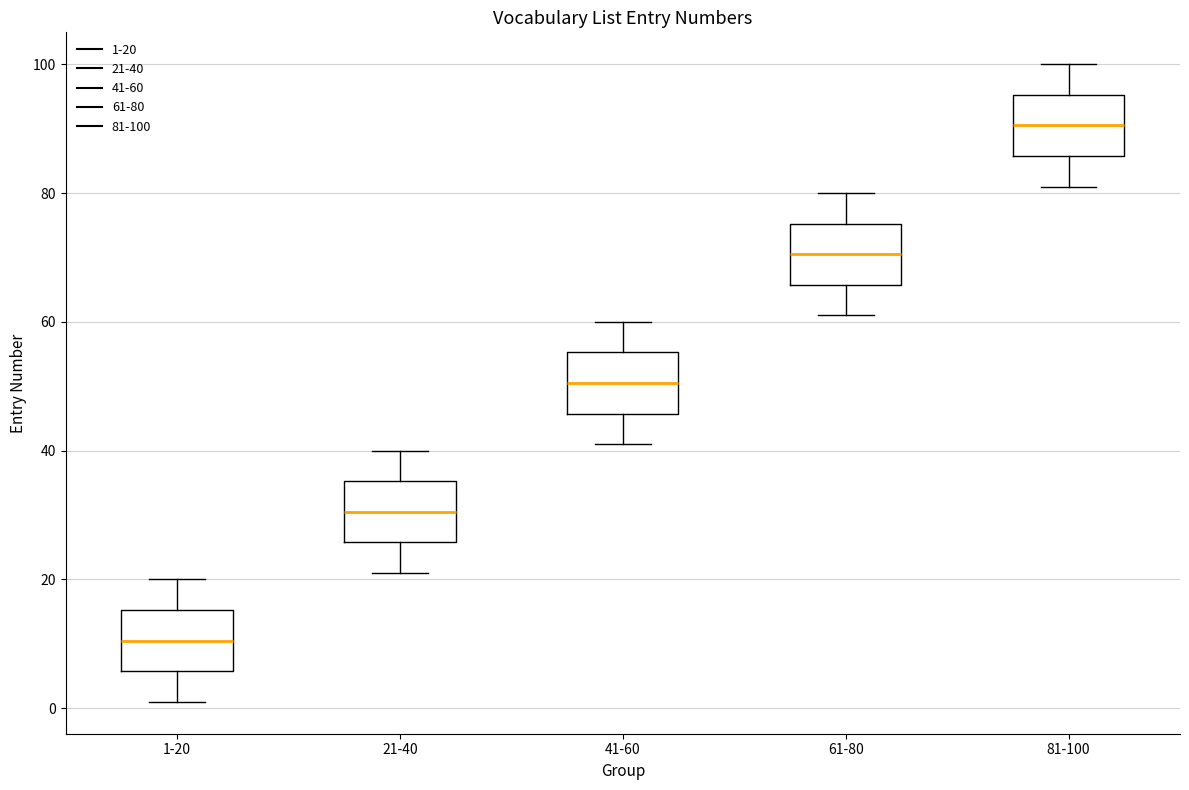

Reading left to right, read every box against the y-axis: the position of its median line, the range the box covers, and the ends of its whiskers. The values are not printed on the chart, so give them approximately, as read against the axis.

1-20: median 10, box 6 to 16, whiskers 2 to 20
21-40: median 30, box 26 to 36, whiskers 22 to 40
41-60: median 50, box 46 to 56, whiskers 42 to 60
61-80: median 70, box 66 to 76, whiskers 62 to 80
81-100: median 90, box 86 to 96, whiskers 82 to 100